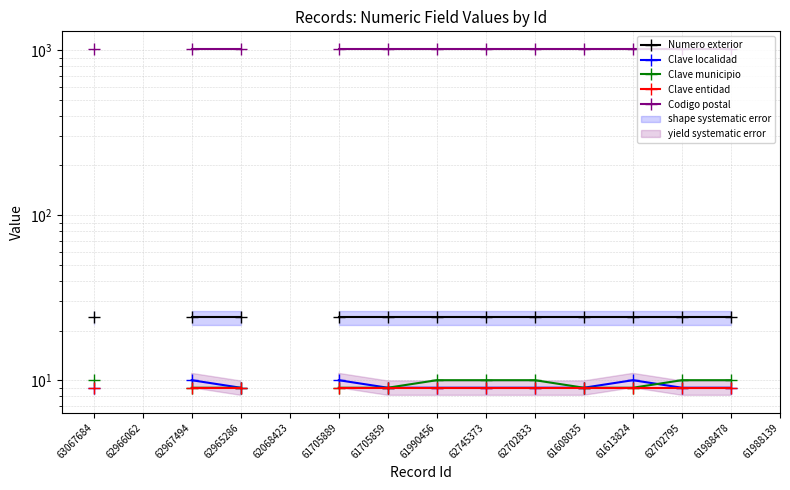

At how many categories does at least one series exceed 750?

12